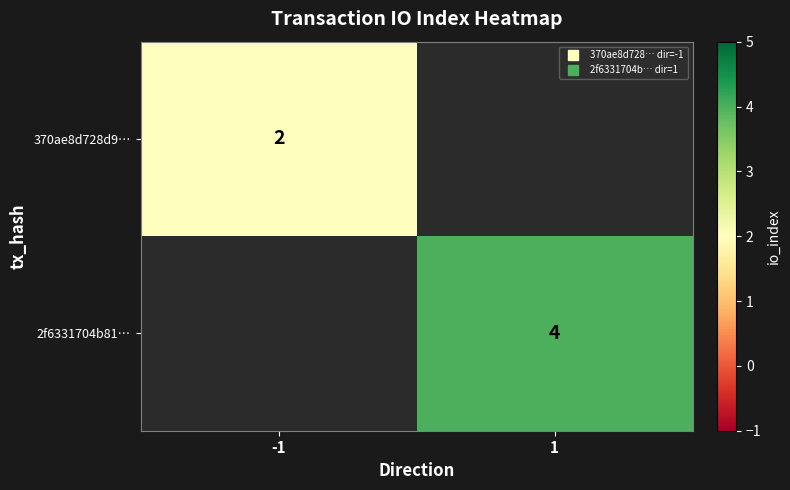

Which label corresponds to the smallest value in the chart?

-1